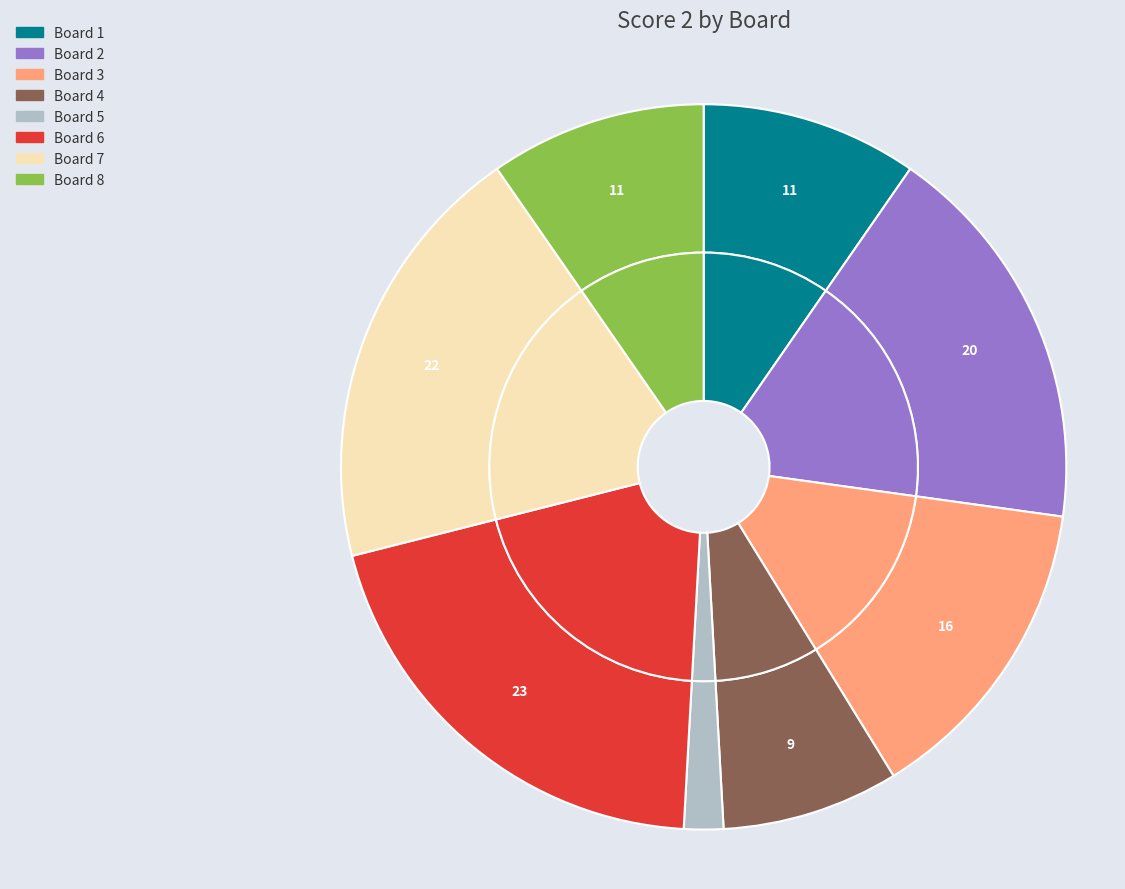

Which has a higher value, 6 or 8?

6